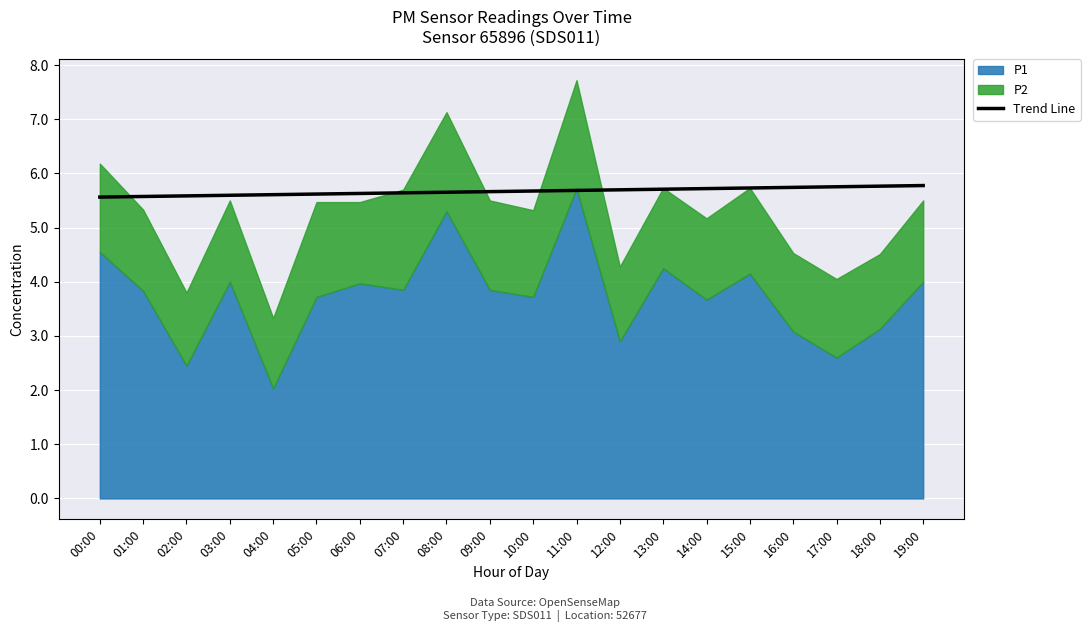

The value of Trend Line at 10:00 is 5.7. True or false?

True